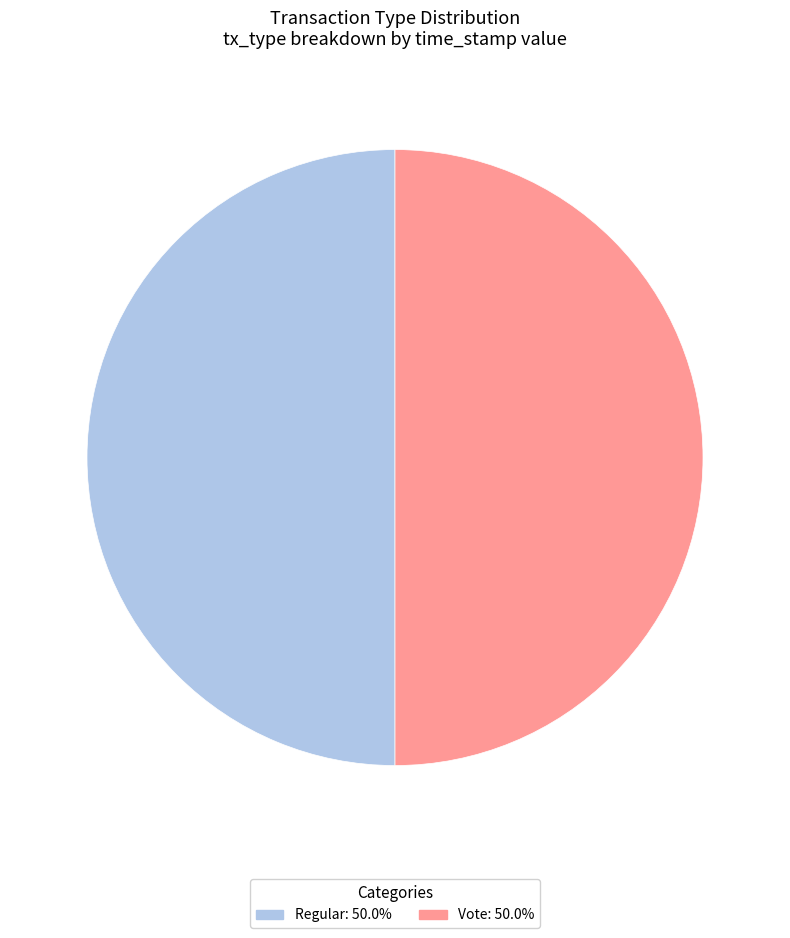

Do Vote and Regular together represent more than half of the pie?

Yes